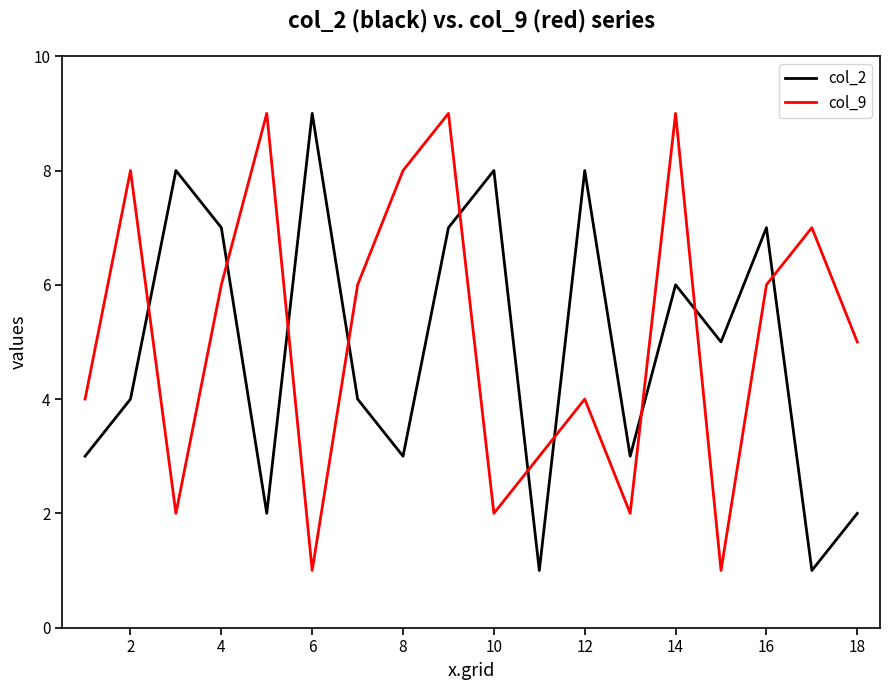

True or false: col_9 and col_2 intersect in this chart.

True